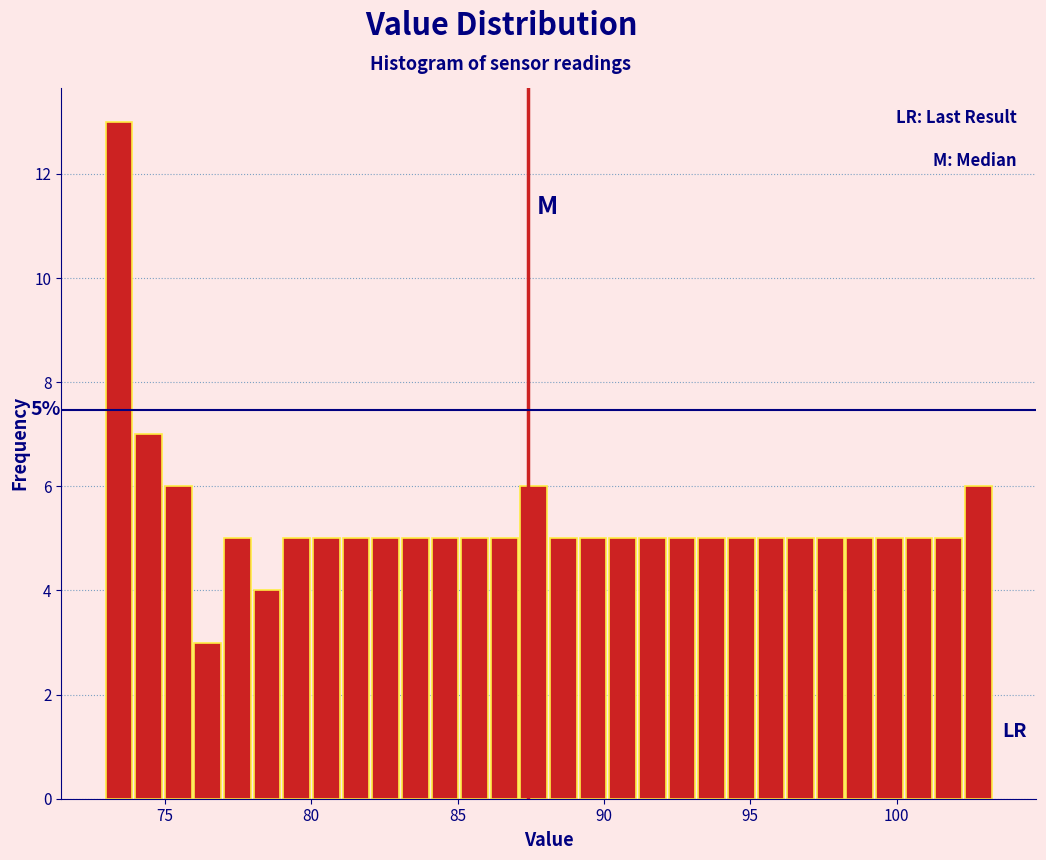

Around what value on the x-axis is the tallest bar? Give the approximate position of its centre, as read against the axis.

73.5